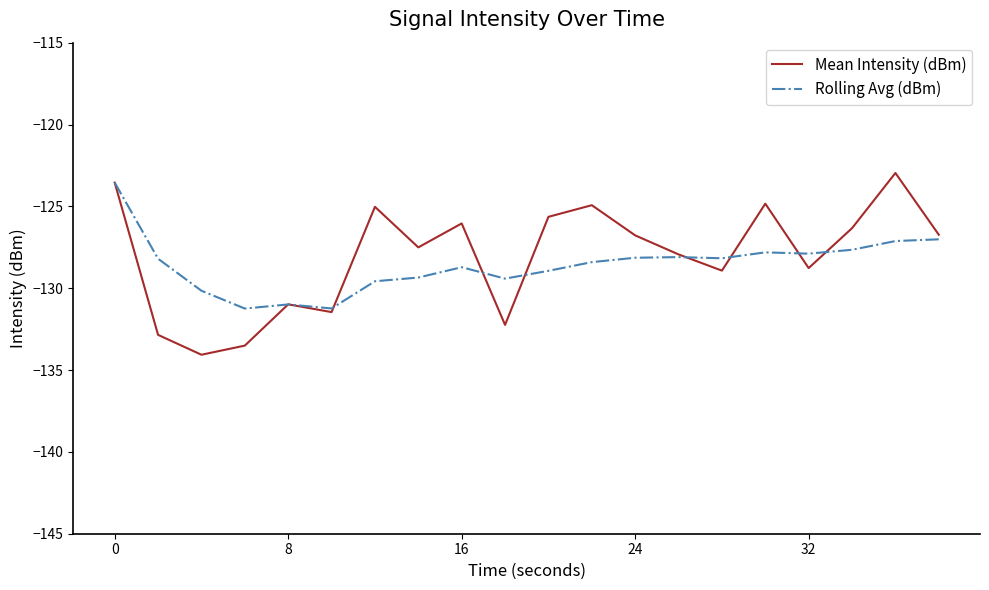

What is the lowest value of the Rolling Avg (dBm) series?

-131.2